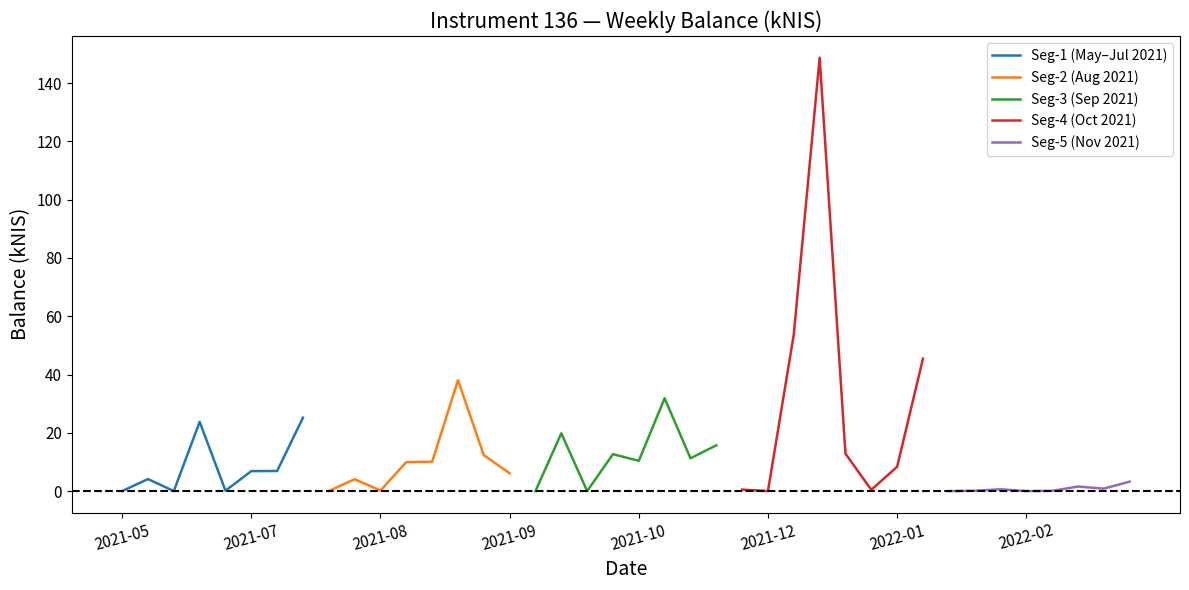

How many interior local peaks does the Seg-4 (Oct 2021) series have?

1